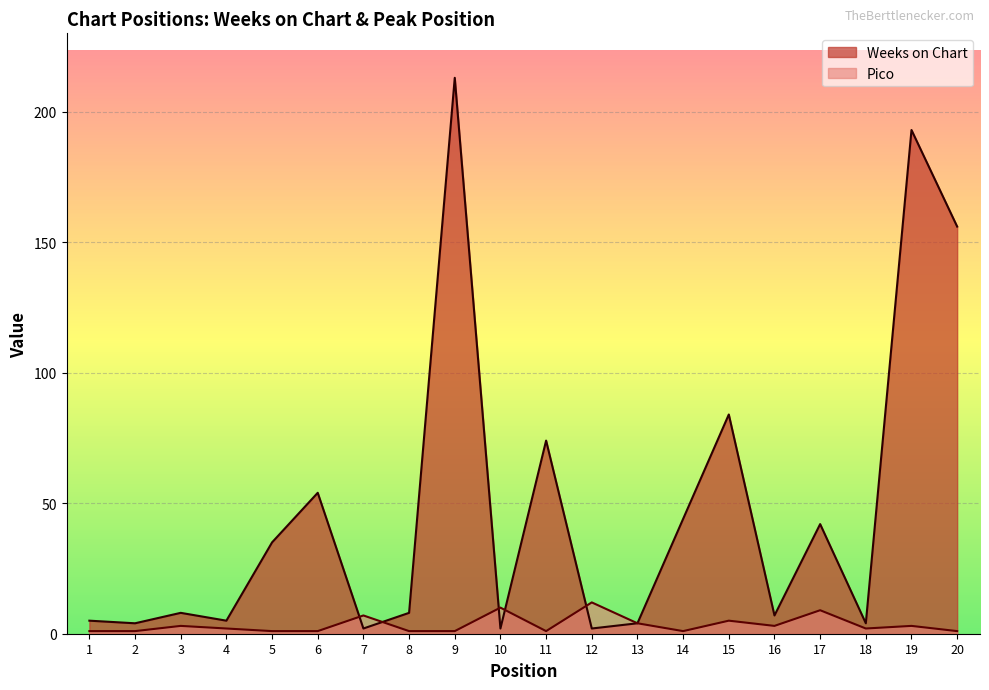

List the labels in order of Pico value, smallest first.

1, 2, 5, 6, 8, 9, 11, 14, 20, 4, 18, 3, 16, 19, 13, 15, 7, 17, 10, 12